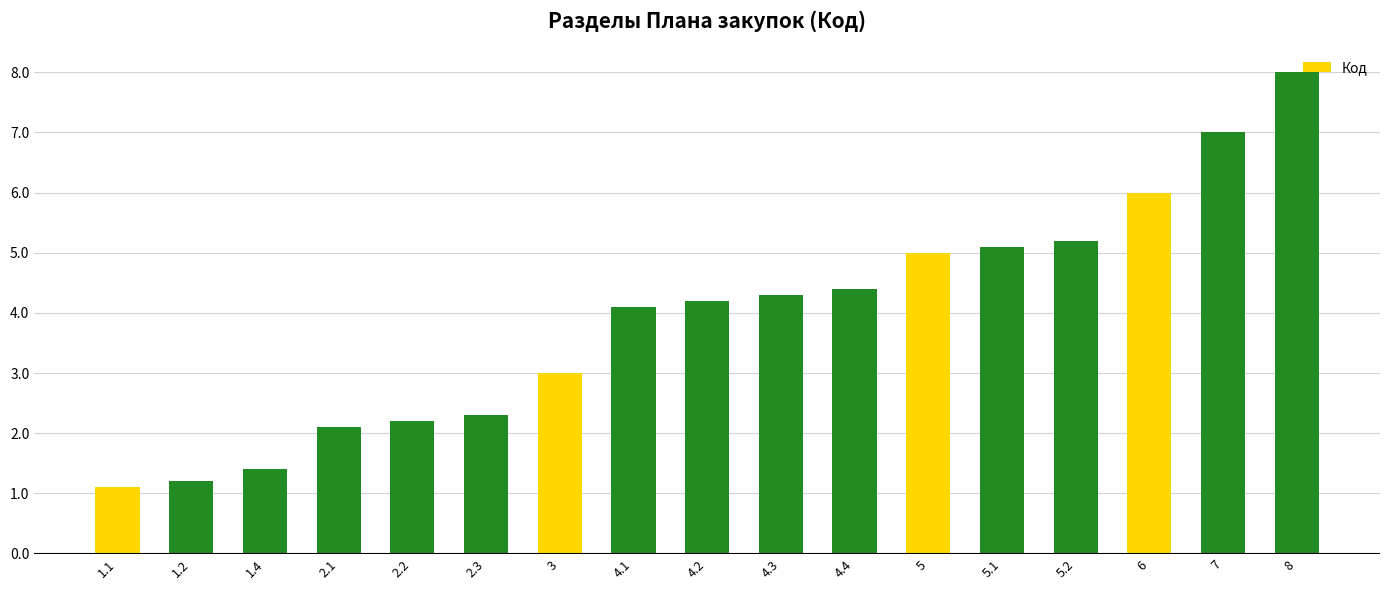

List the labels in order of value, smallest first.

1.1, 1.2, 1.4, 2.1, 2.2, 2.3, 3, 4.1, 4.2, 4.3, 4.4, 5, 5.1, 5.2, 6, 7, 8